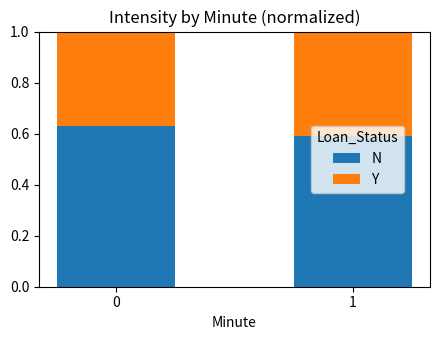

The value of N at 1 is 0.6. True or false?

True